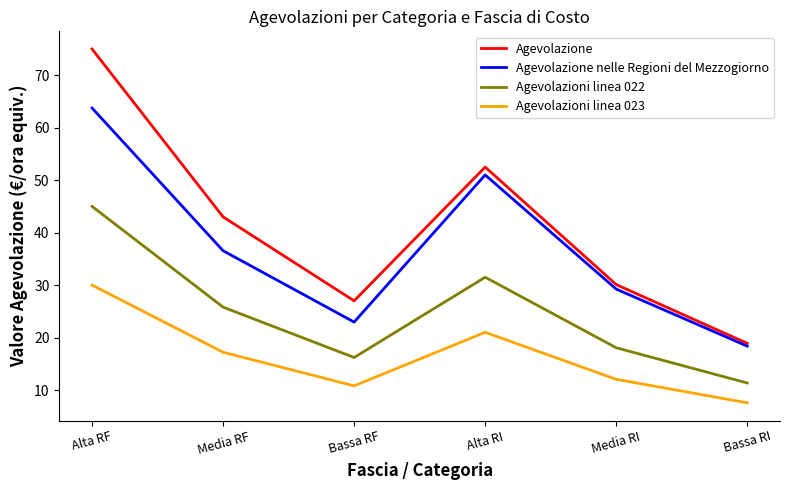

What is the greatest value displayed?

75.0